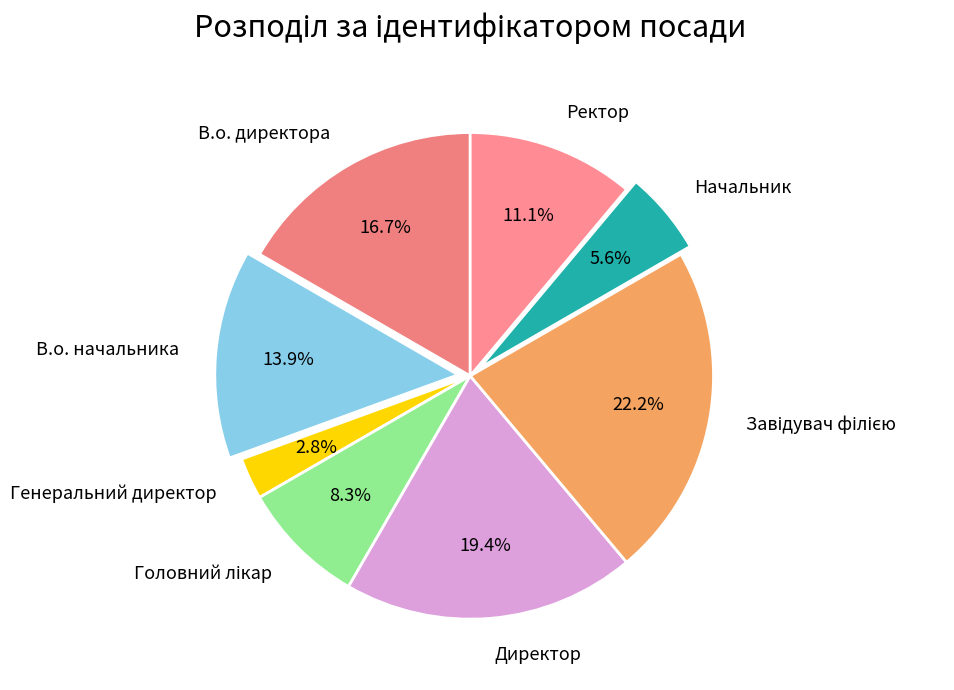

Which category has the smallest portion of the pie?

Генеральний директор